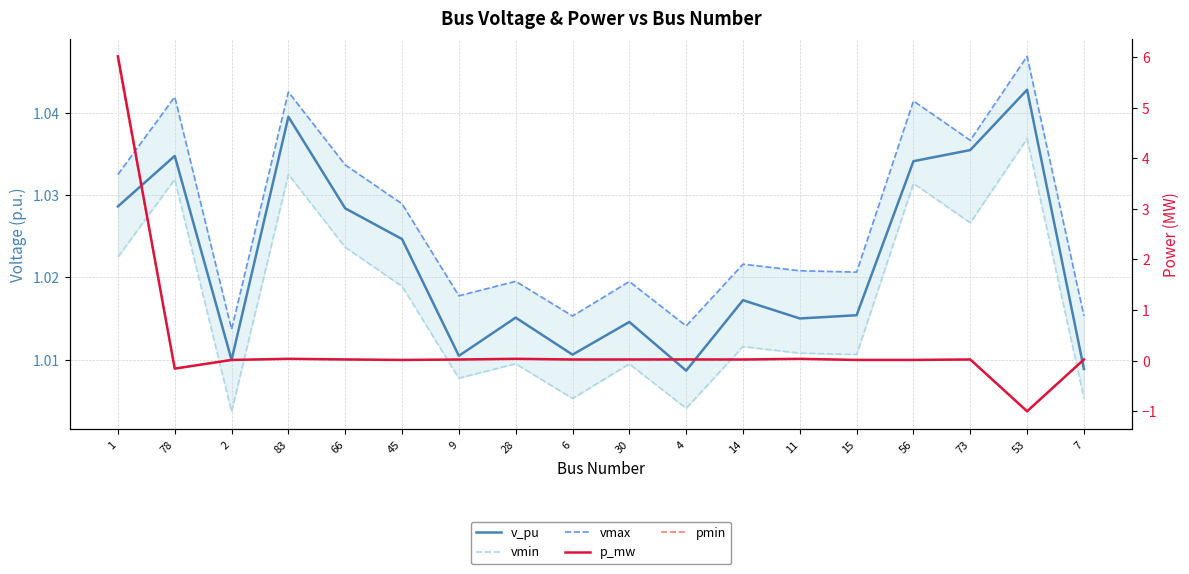

Reading right to left, list all the values displayed in this chart.

v_pu: 1.0	1.0	1.0	1.0	1.0	1.0	1.0	1.0	1.0	1.0	1.0	1.0	1.0	1.0	1.0	1.0	1.0	1.0
vmin: 1.0	1.0	1.0	1.0	1.0	1.0	1.0	1.0	1.0	1.0	1.0	1.0	1.0	1.0	1.0	1.0	1.0	1.0
vmax: 1.0	1.0	1.0	1.0	1.0	1.0	1.0	1.0	1.0	1.0	1.0	1.0	1.0	1.0	1.0	1.0	1.0	1.0
p_mw: 0.0	-1.0	0.0	0.0	0.0	0.0	0.0	0.0	0.0	0.0	0.0	0.0	0.0	0.0	0.0	0.0	-0.2	6.0
pmin: 0.0	-1.0	0.0	0.0	0.0	0.0	0.0	0.0	0.0	0.0	0.0	0.0	0.0	0.0	0.0	0.0	-0.2	5.9